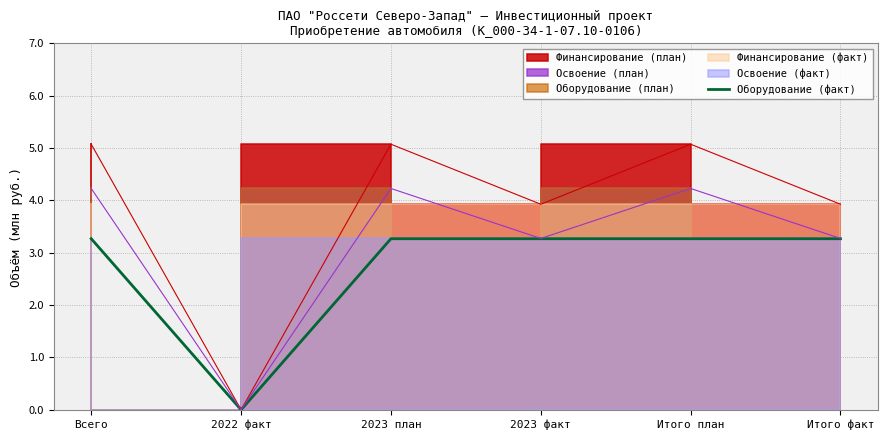

Where is the first local minimum?

2022 факт